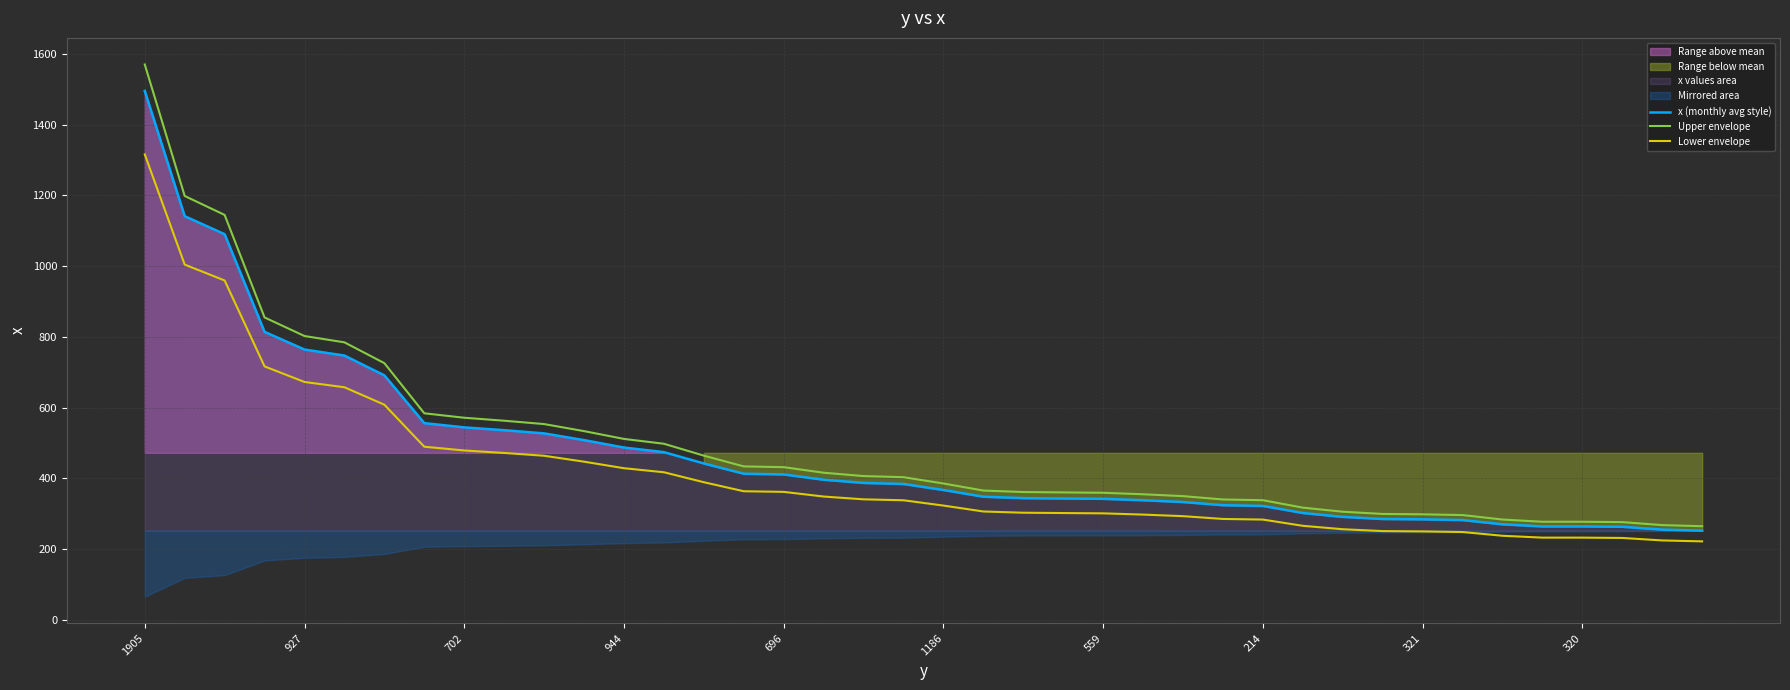

What is the highest value of the Upper envelope series?

1569.8